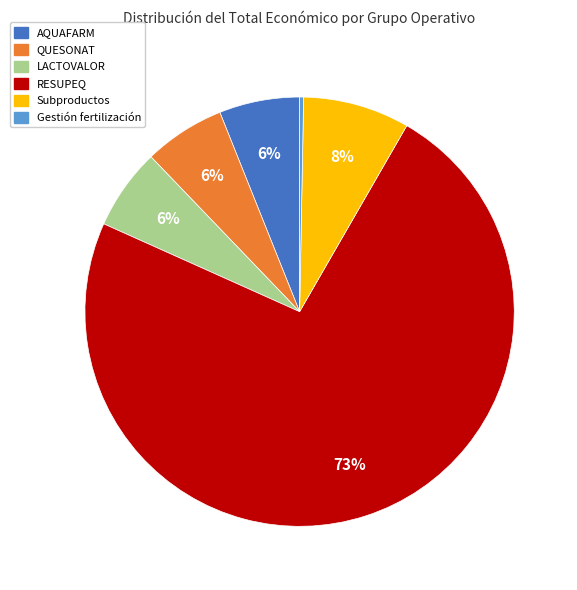

How many slices are in this pie chart?

6